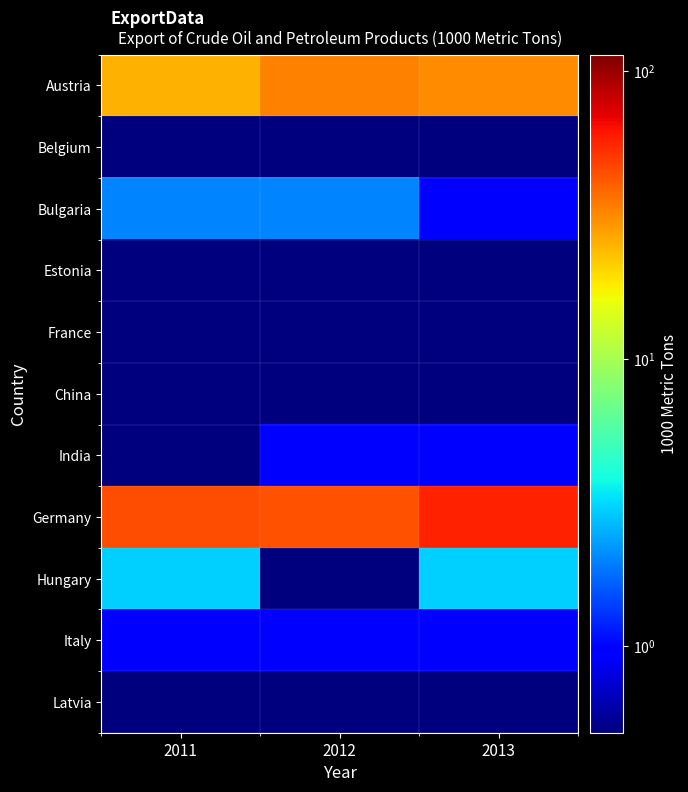

At which category is the sum across all series the highest?

2013